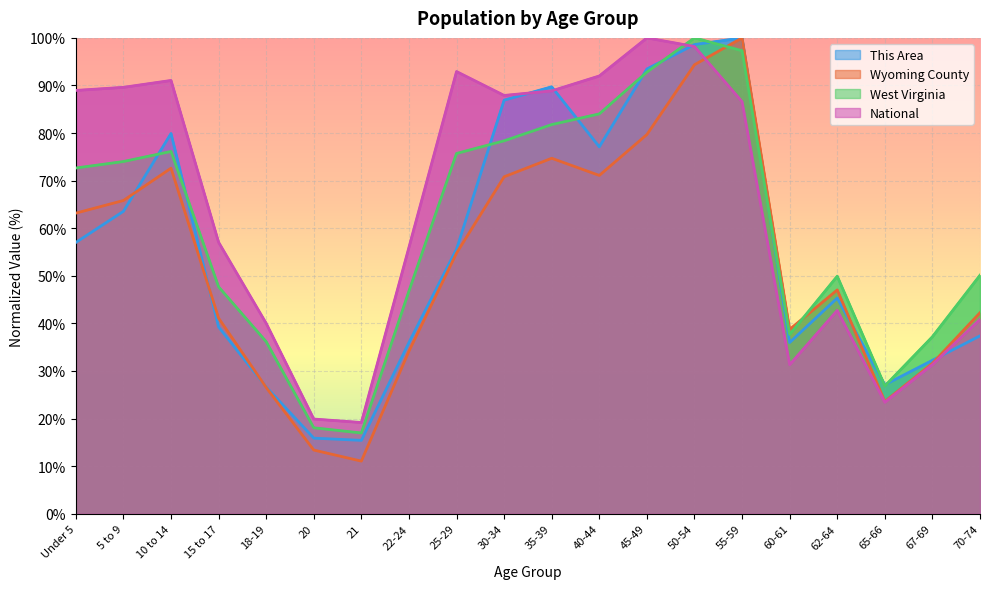

Reading left to right, list all the values displayed in this chart.

This Area: Under 5=57.0	5 to 9=63.6	10 to 14=79.9	15 to 17=39.3	18-19=26.6	20=15.9	21=15.4	22-24=36.0	25-29=55.6	30-34=86.9	35-39=89.7	40-44=77.1	45-49=93.5	50-54=98.6	55-59=100.0	60-61=36.0	62-64=45.3	65-66=27.1	67-69=32.2	70-74=37.4
Wyoming County: Under 5=63.2	5 to 9=65.8	10 to 14=72.6	15 to 17=41.1	18-19=26.5	20=13.4	21=11.1	22-24=34.2	25-29=54.8	30-34=70.8	35-39=74.7	40-44=71.1	45-49=79.7	50-54=94.4	55-59=100.0	60-61=38.7	62-64=47.0	65-66=23.6	67-69=31.6	70-74=42.2
West Virginia: Under 5=72.7	5 to 9=74.0	10 to 14=76.1	15 to 17=47.7	18-19=36.2	20=18.1	21=17.0	22-24=46.8	25-29=75.7	30-34=78.4	35-39=81.8	40-44=84.0	45-49=92.8	50-54=100.0	55-59=97.3	60-61=37.7	62-64=49.9	65-66=26.8	67-69=37.2	70-74=50.1
National: Under 5=89.0	5 to 9=89.6	10 to 14=91.1	15 to 17=57.0	18-19=40.0	20=19.9	21=19.2	22-24=56.0	25-29=92.9	30-34=87.9	35-39=88.9	40-44=92.0	45-49=100.0	50-54=98.2	55-59=86.6	60-61=31.3	62-64=42.7	65-66=23.4	67-69=31.3	70-74=40.9